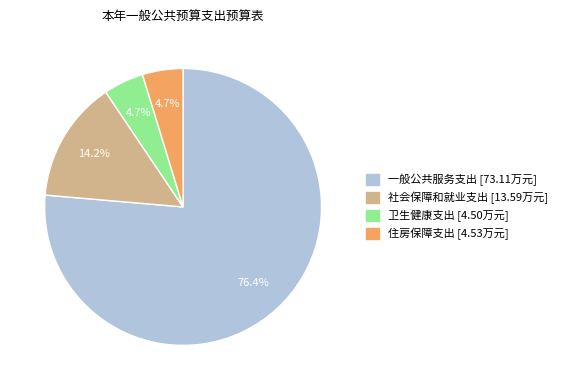

To the nearest percent, what portion does 卫生健康支出 represent?

5%